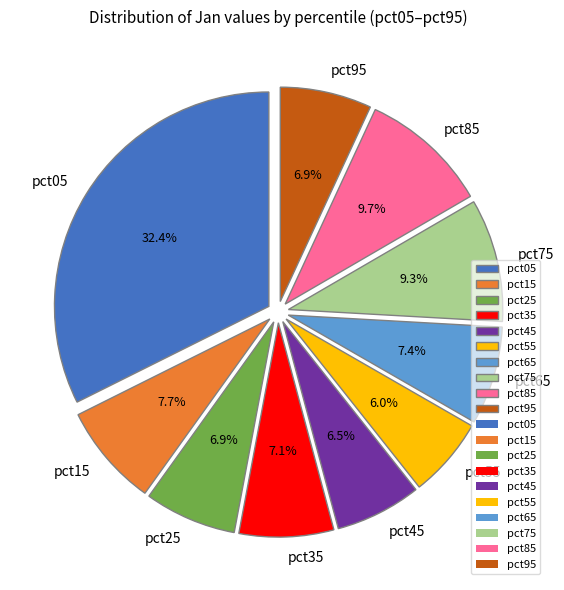

How many segments does this pie chart have?

10